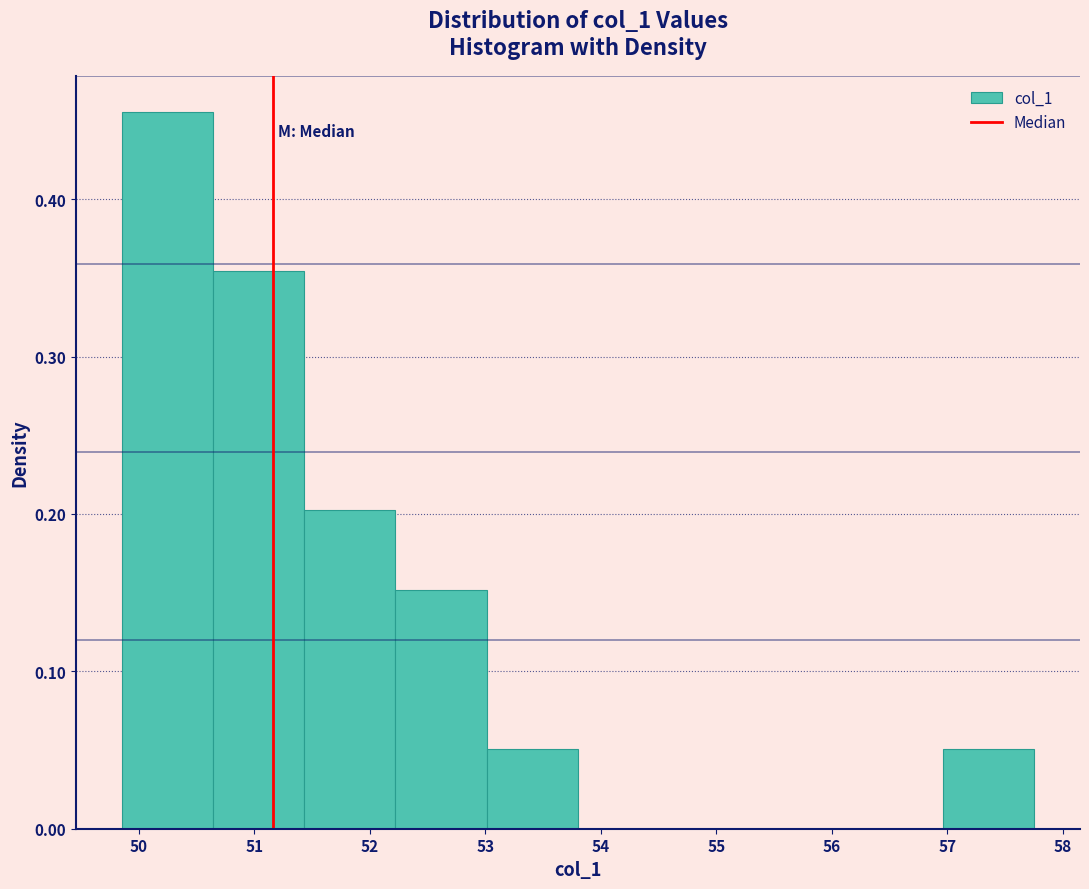

Over which range of the x-axis is the bar tallest?

49.9 to 50.6